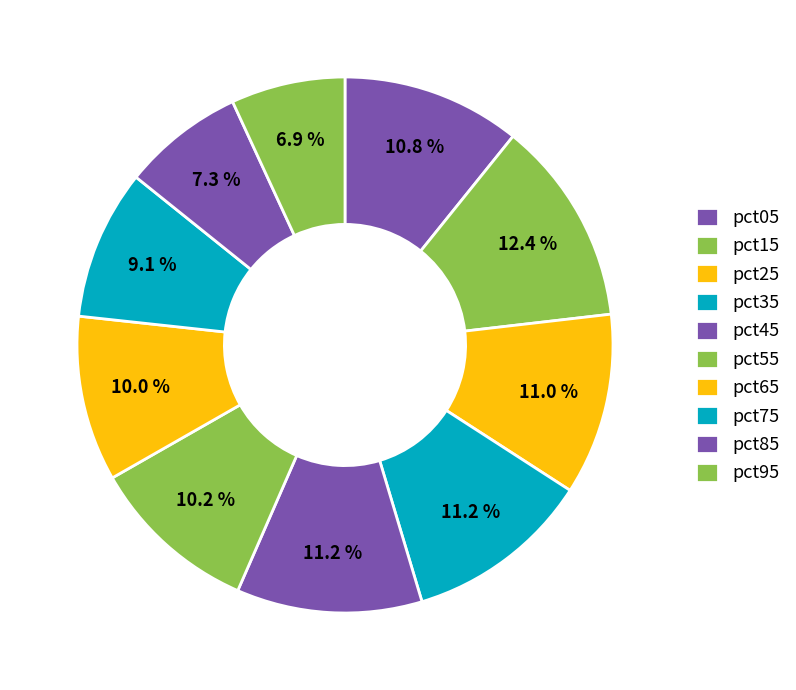

How many slices are in this pie chart?

10